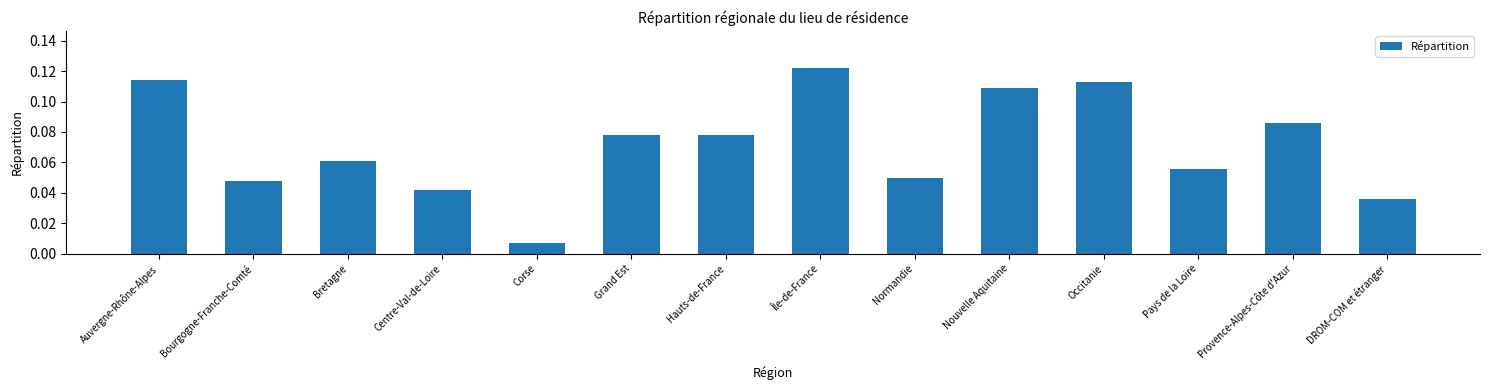

At which category does the chart reach its minimum across all series?

Corse